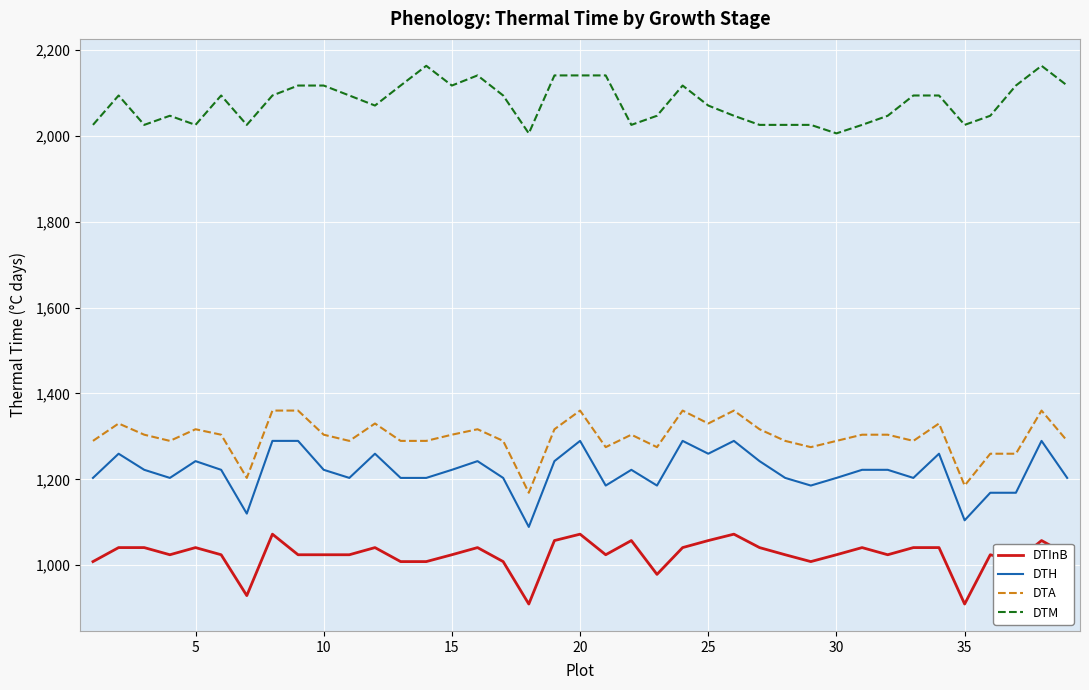

Which series has the largest total across all categories?

DTM